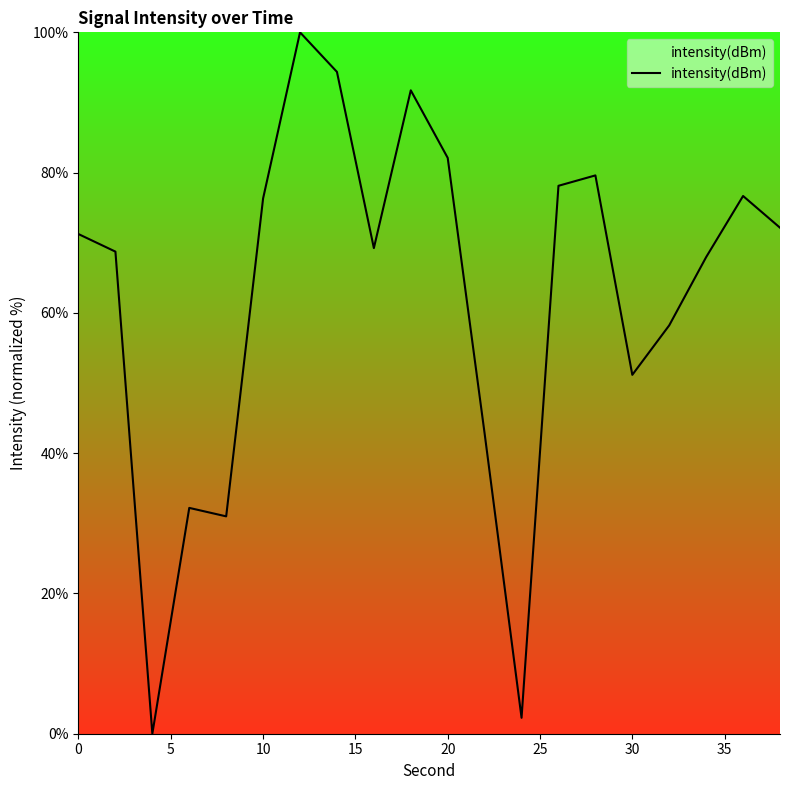

What is the difference between the maximum and minimum values?

100.0